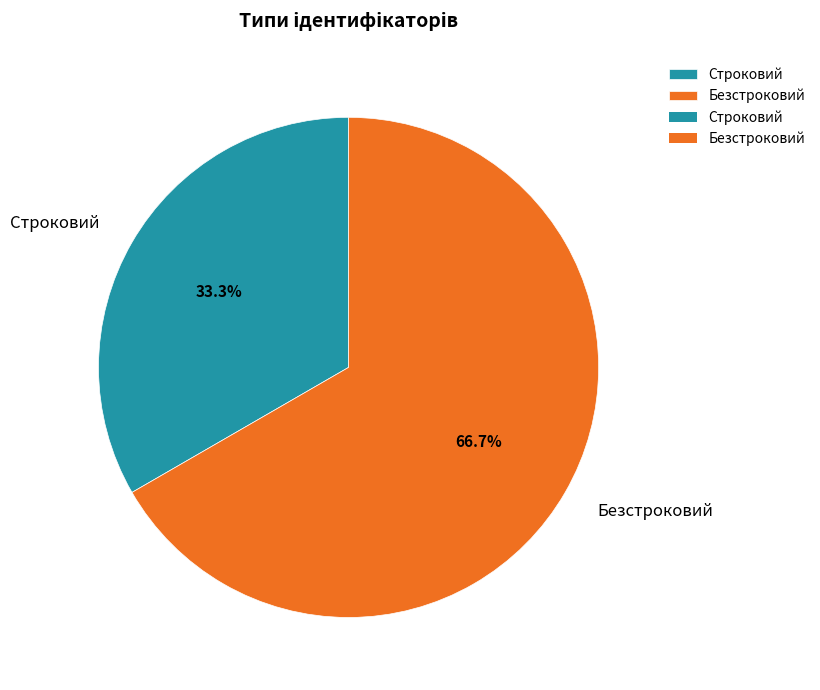

Rank the categories by value from lowest to highest.

Строковий, Безстроковий